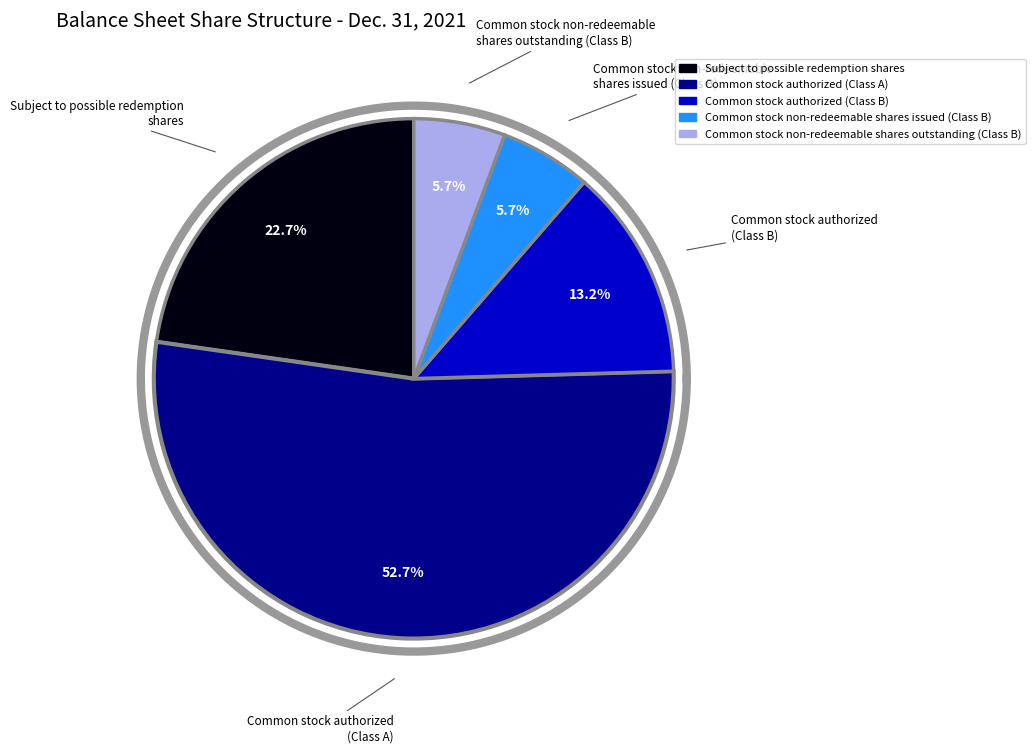

How much of the chart is everything except Common stock non-redeemable shares outstanding (Class B)?

94.3%